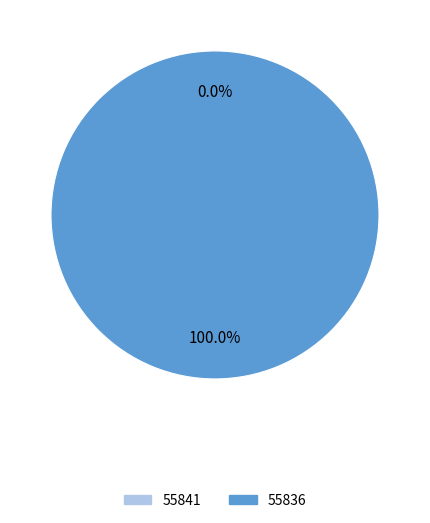

Which slice represents more than half of the pie?

55836